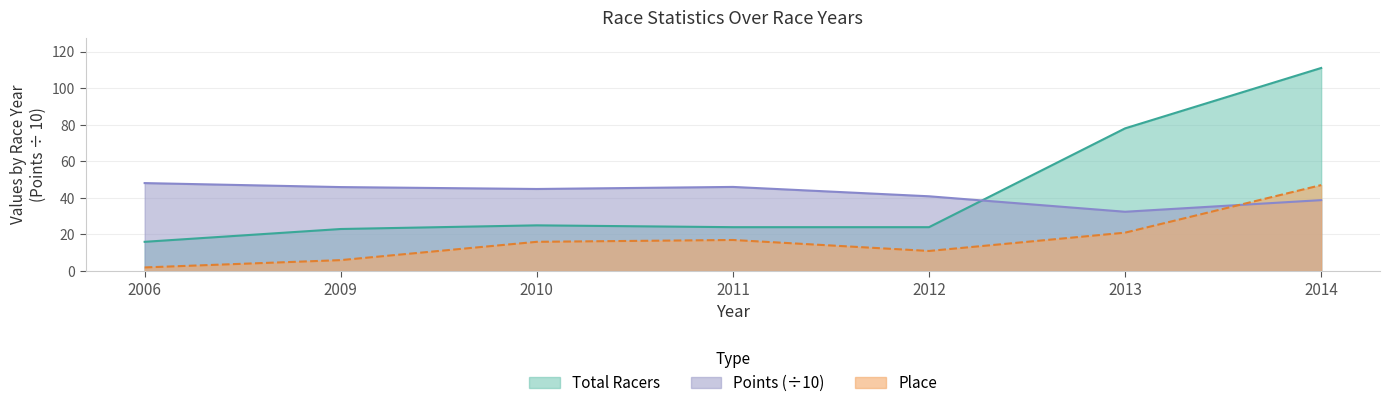

What is the minimum value shown in the chart?

2.0